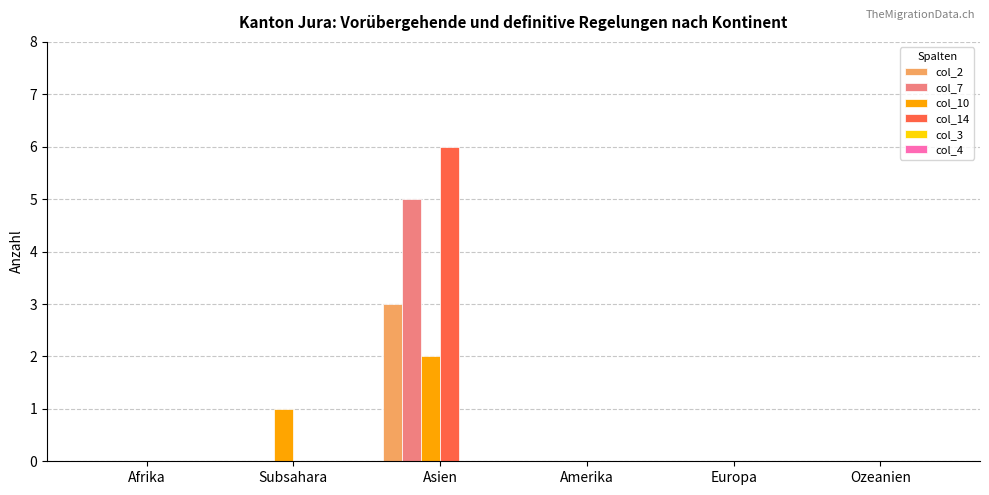

What is the greatest value displayed?

6